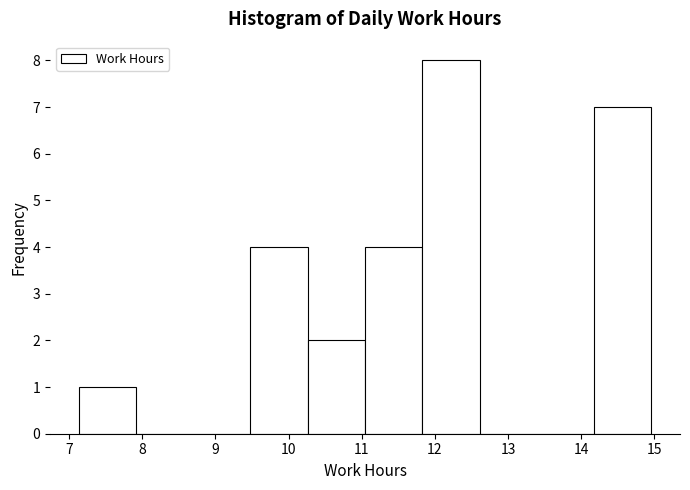

Reading left to right, list every bar in this chart as the range it spans on the x-axis followed by its height. Neither the bar edges nor the heights are printed on the chart, so give them approximately, as read against the axes.

7.1 to 7.9: 1
7.9 to 8.7: 0
8.7 to 9.5: 0
9.5 to 10.3: 4
10.3 to 11.0: 2
11.0 to 11.8: 4
11.8 to 12.6: 8
12.6 to 13.4: 0
13.4 to 14.2: 0
14.2 to 15.0: 7